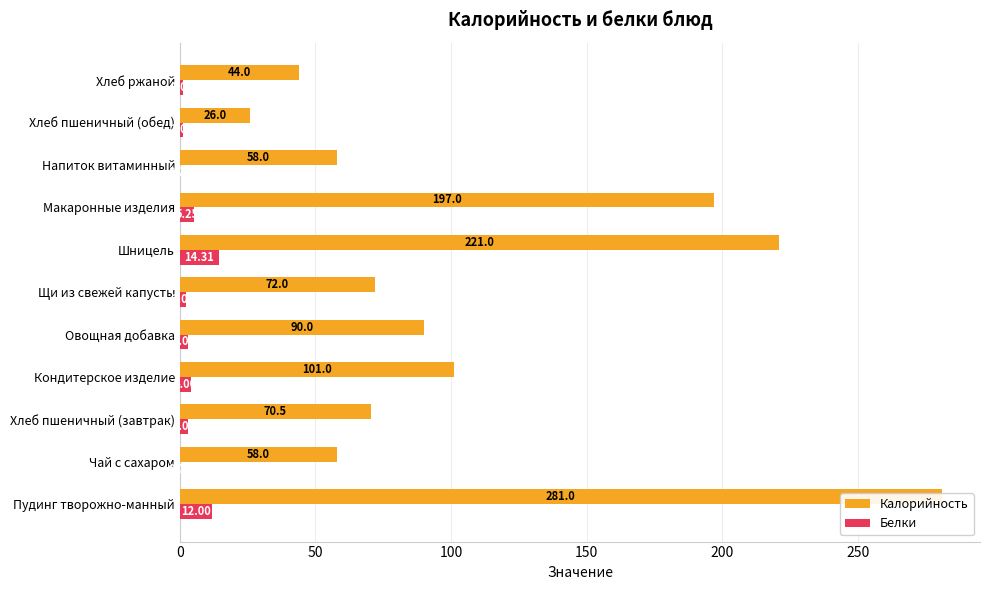

How many bars are there in each group?

2